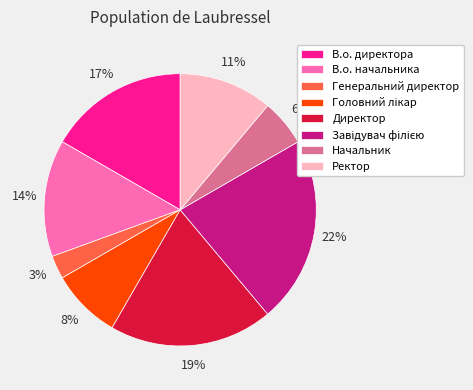

Is Начальник the majority of the pie?

No